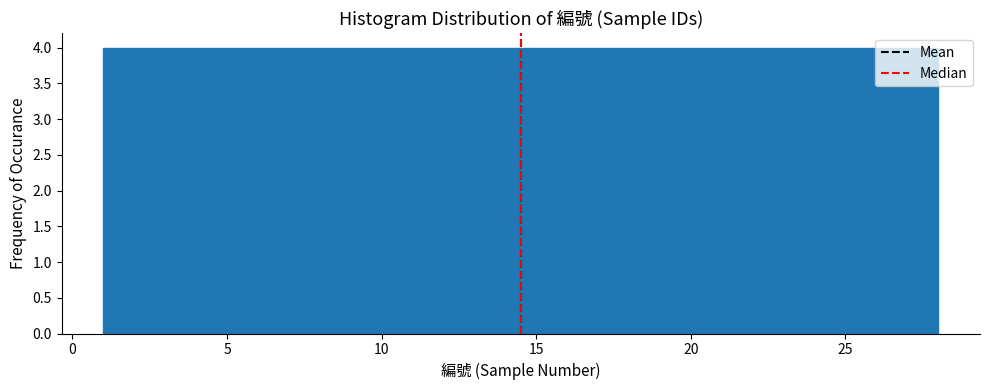

What is the height of the bar covering 5.0 to 8.5 on the x-axis? Neither the bar edges nor the heights are printed on the chart, so give them approximately, as read against the axes.

4